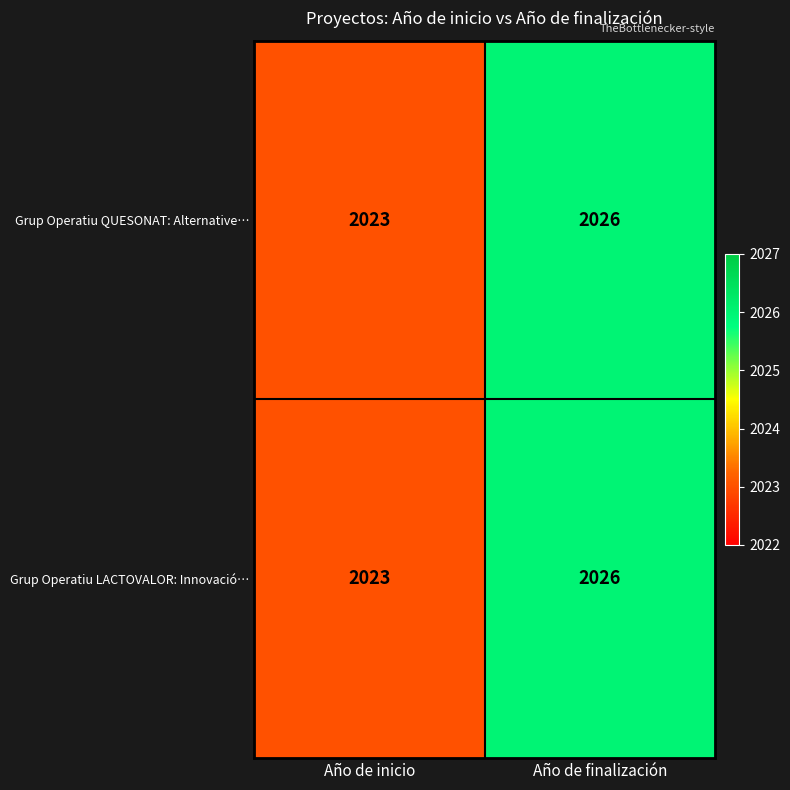

What is the difference between the Grup Operatiu QUESONAT: Alternative… values at Año de finalización and Año de inicio?

3